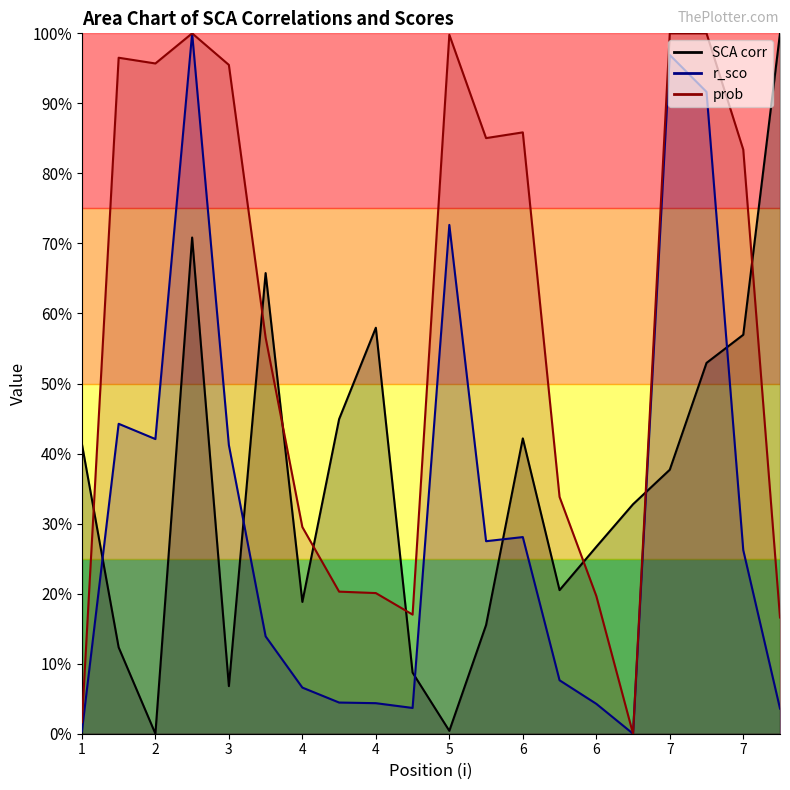

Which series has the widest spread of values?

SCA corr